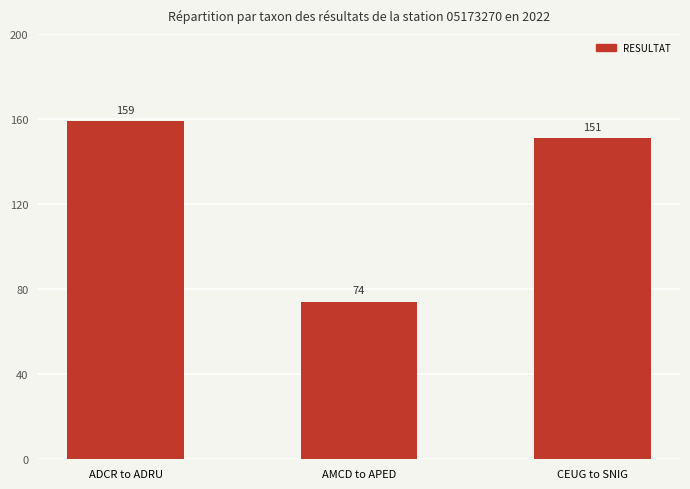

Reading right to left, what are all the values shown in this chart?

CEUG to SNIG=151	AMCD to APED=74	ADCR to ADRU=159